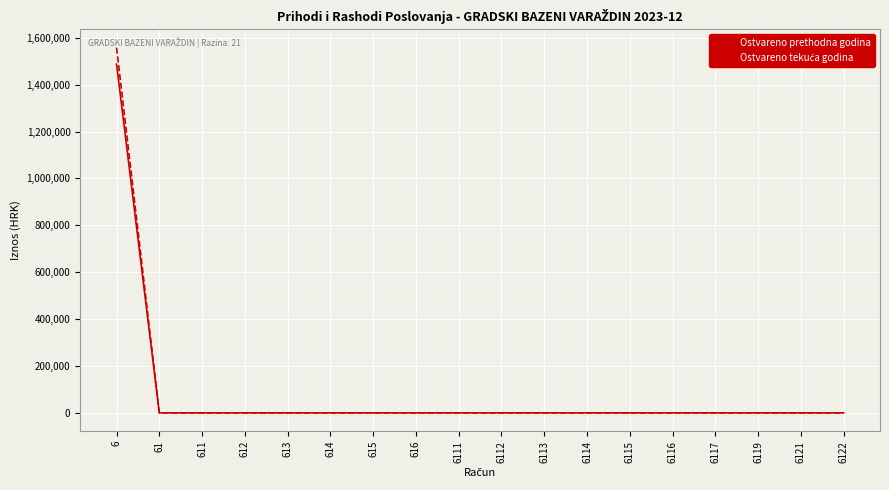

The value of Ostvareno prethodna godina at 6116 is 512872.1. True or false?

False